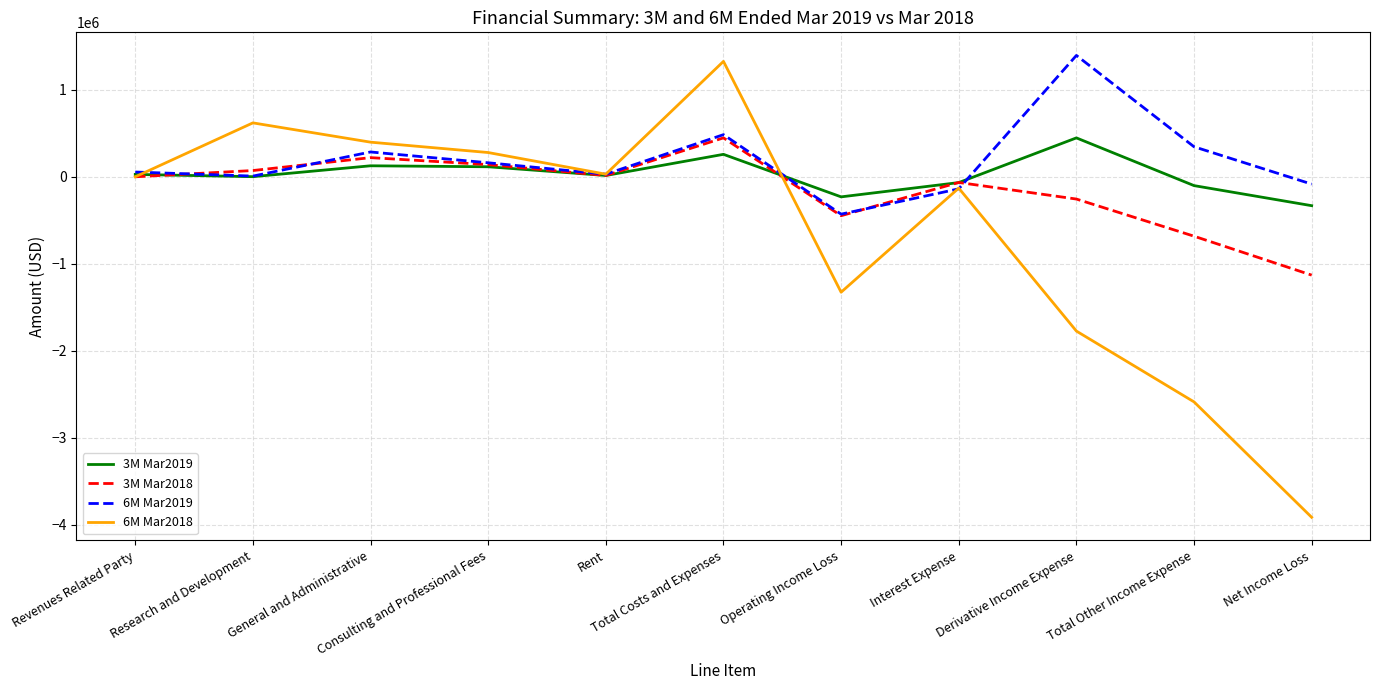

Which series has the largest range (max minus min)?

6M Mar2018